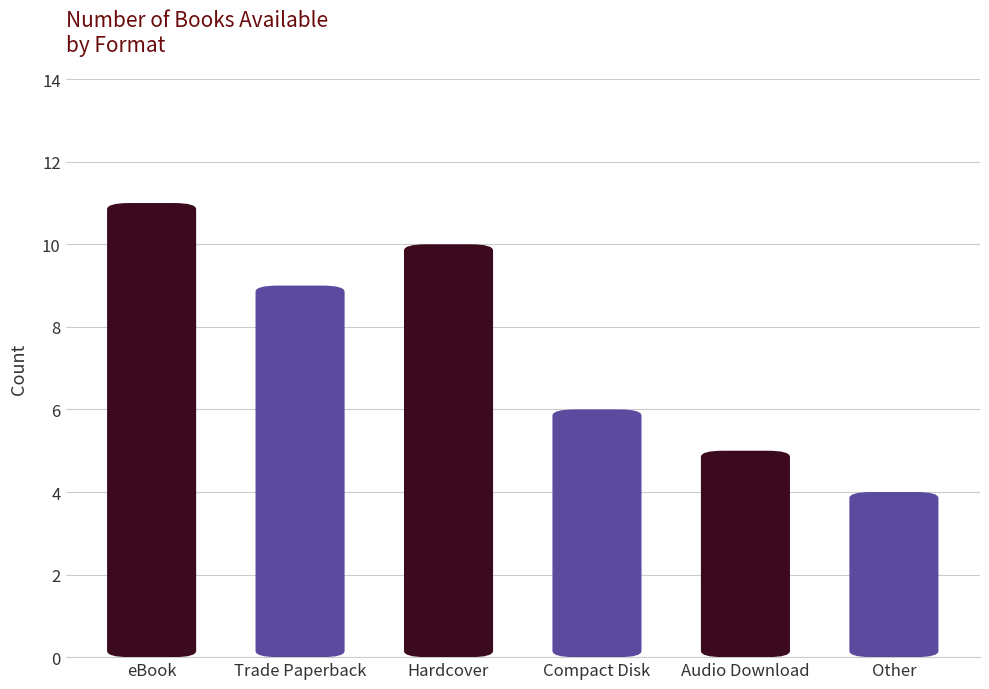

At which label does the data first exceed 9?

eBook